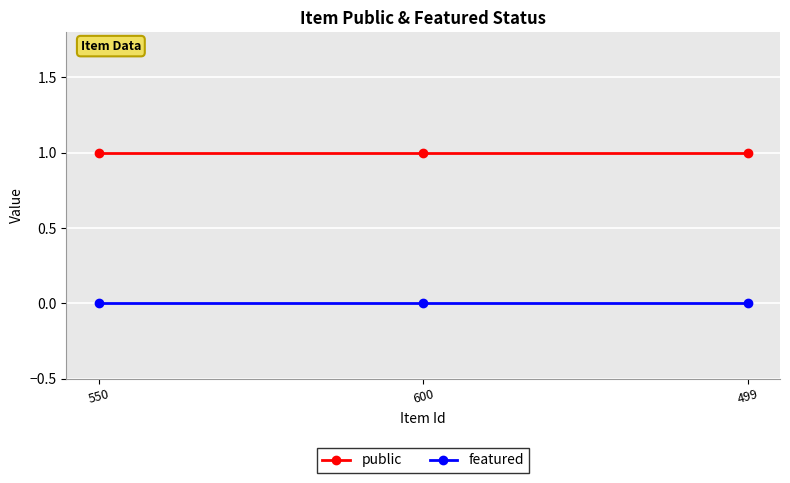

The value of public at 499 is 1. True or false?

True